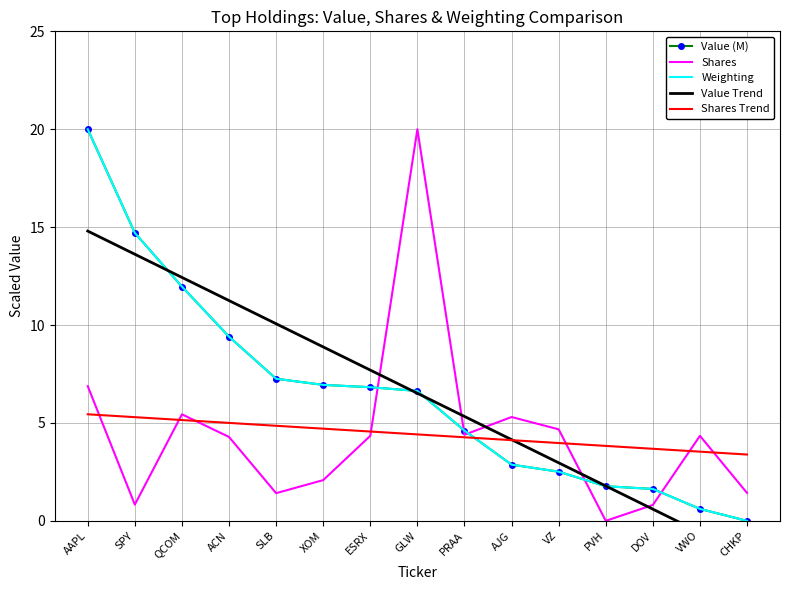

Reading left to right, list all the values displayed in this chart.

Value (M): 20.0	14.7	12.0	9.4	7.3	6.9	6.8	6.6	4.6	2.9	2.5	1.8	1.6	0.6	0.0
Shares: 6.9	0.8	5.4	4.3	1.4	2.1	4.3	20.0	4.4	5.3	4.7	0.0	0.8	4.3	1.4
Weighting: 20.0	14.7	12.0	9.4	7.3	6.9	6.8	6.6	4.6	2.9	2.5	1.8	1.6	0.6	0.0